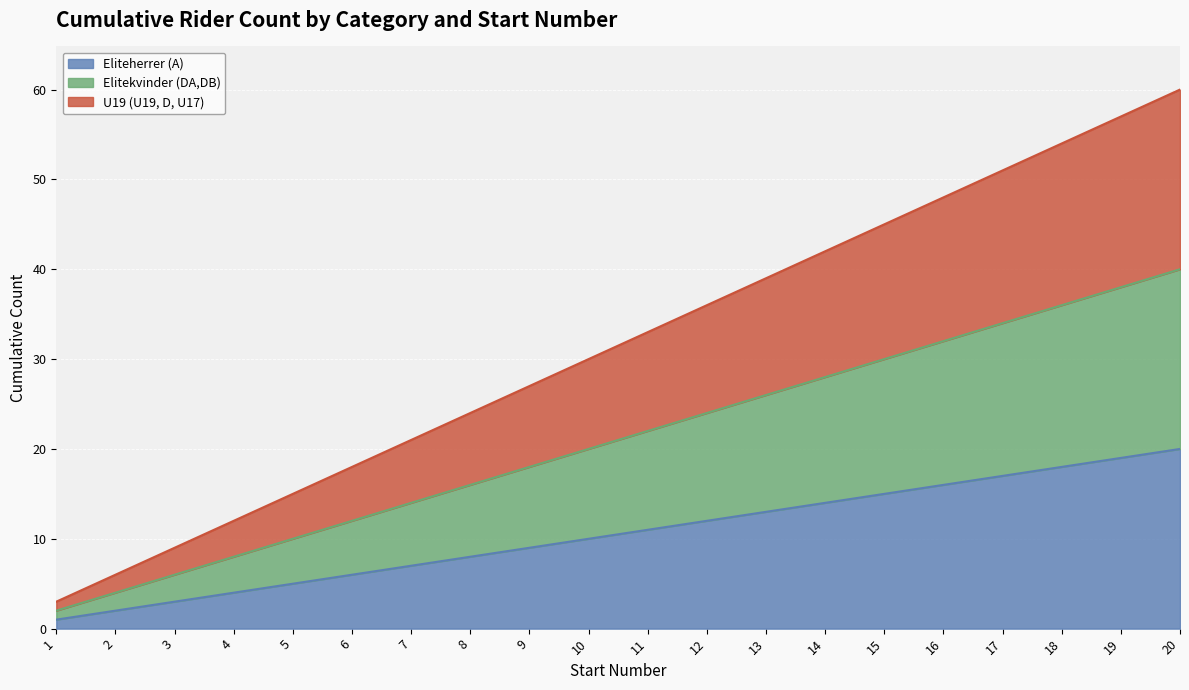

At which category does the chart reach its peak across all series?

20